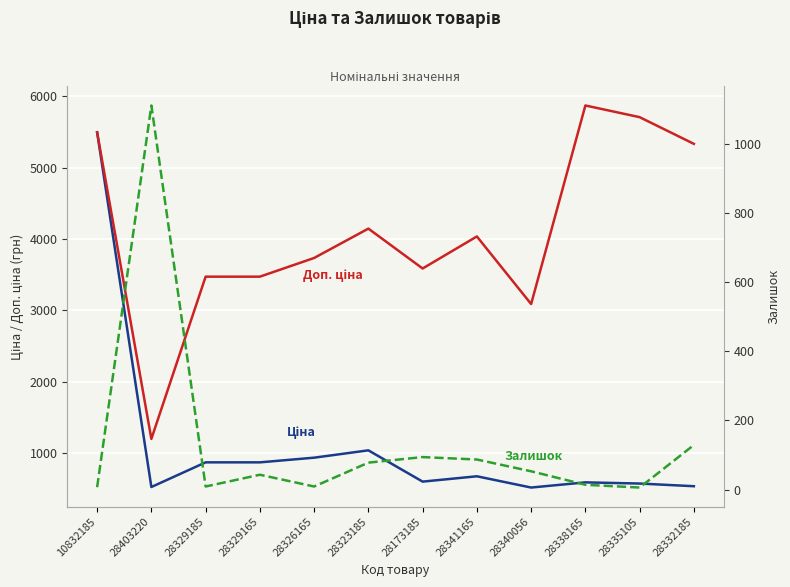

Where does the Залишок series first go above 53?

28403220